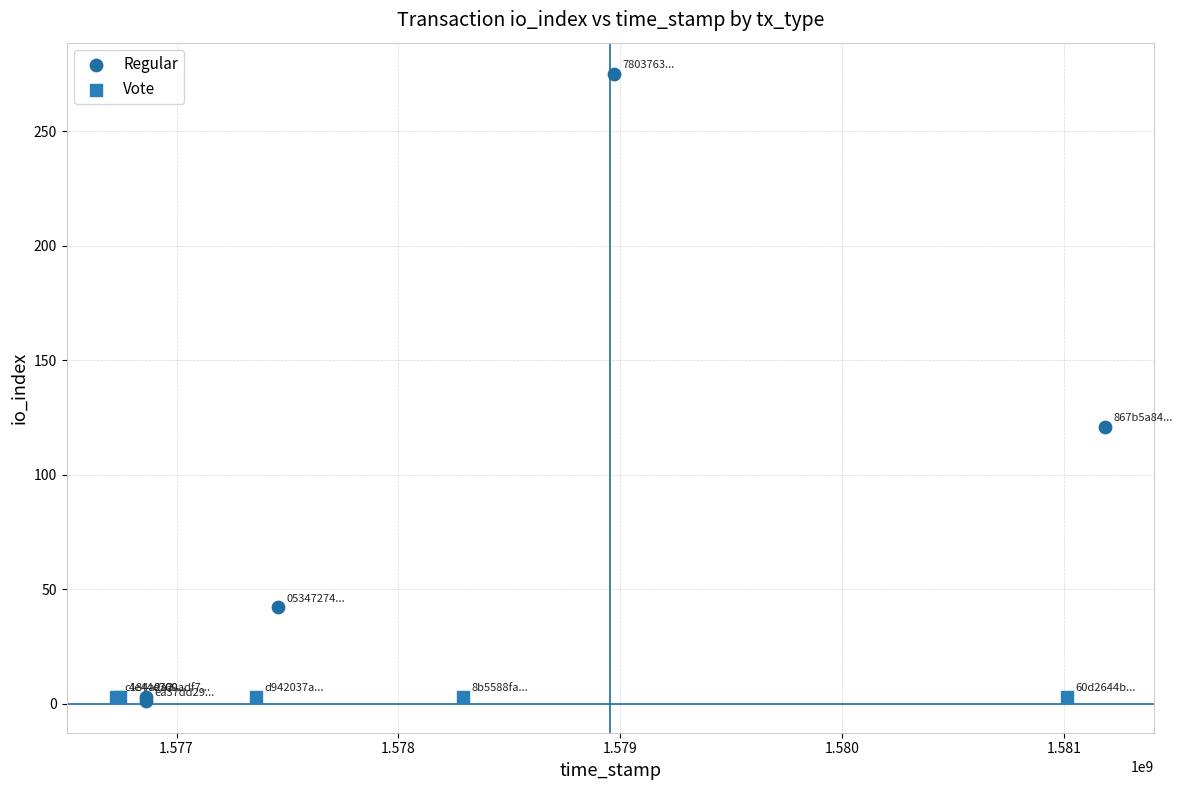

What are all the series names shown in the legend?

Regular, Vote